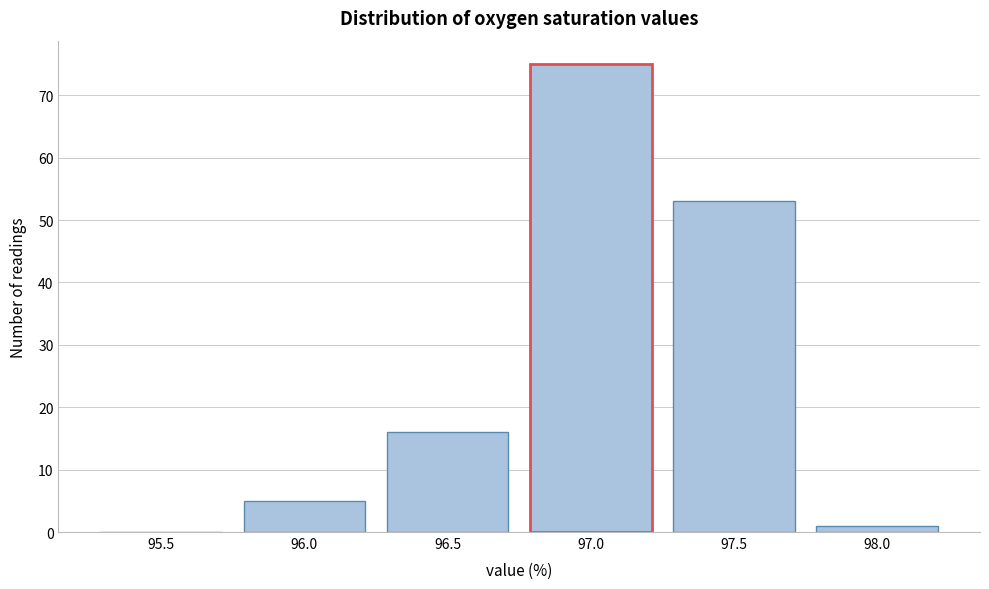

Reading right to left, transcribe all the data shown in this chart.

98.0=1	97.5=53	97.0=75	96.5=16	96.0=5	95.5=0